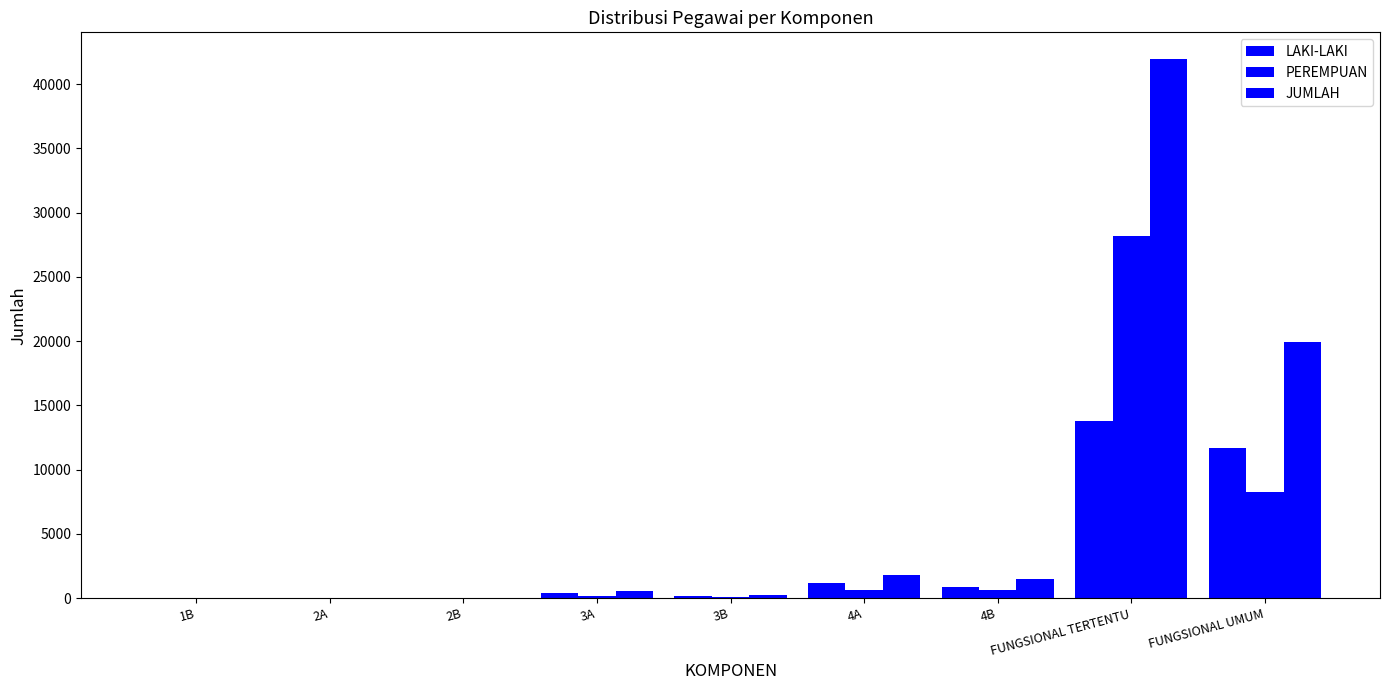

Are the bars grouped side by side (vs. stacked)?

Yes